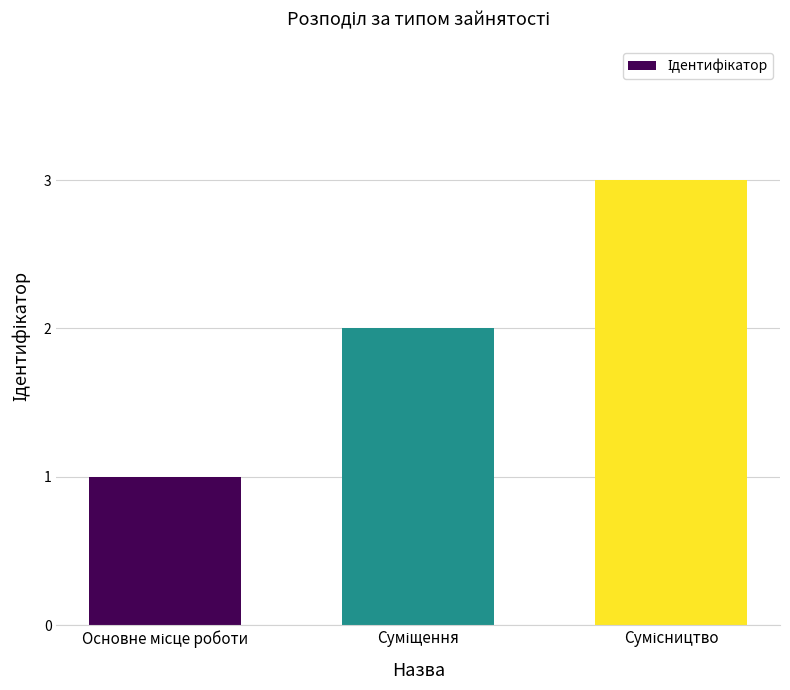

What is the sum of all values?

6